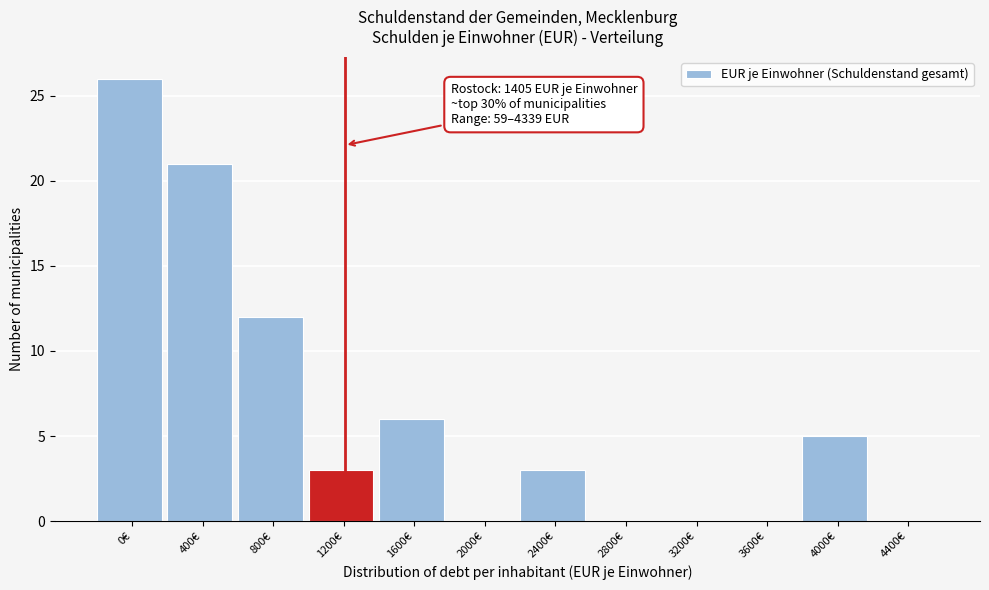

Reading right to left, what are all the values shown in this chart?

4400€=0	4000€=5	3600€=0	3200€=0	2800€=0	2400€=3	2000€=0	1600€=6	1200€=3	800€=12	400€=21	0€=26